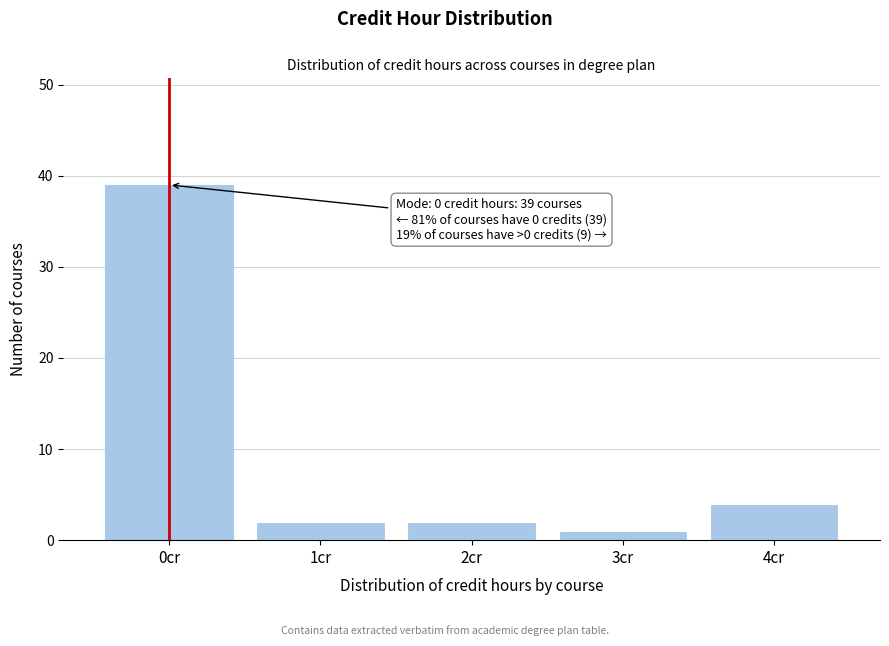

Reading left to right, transcribe all the data shown in this chart.

0cr=39	1cr=2	2cr=2	3cr=1	4cr=4